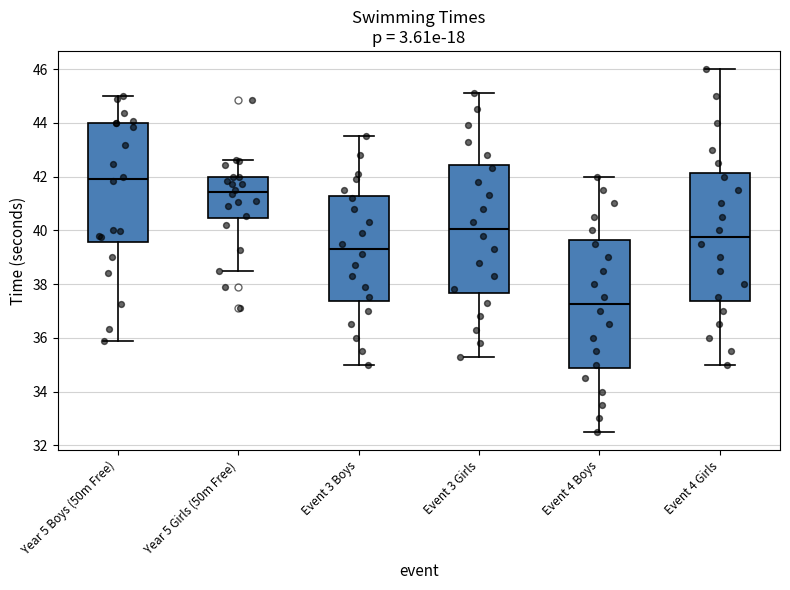

Which box has the highest median line?

Year 5 Boys (50m Free)